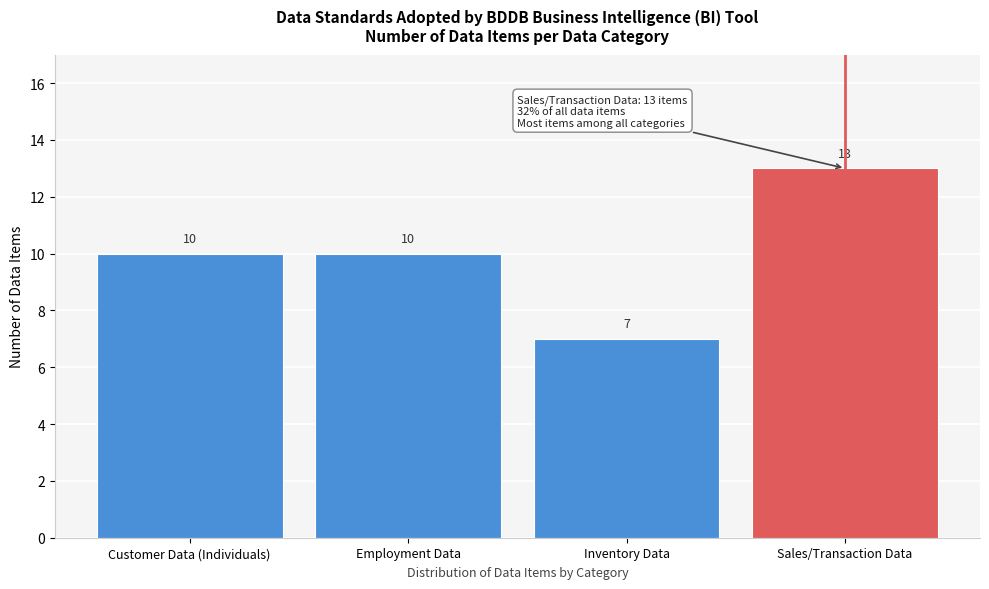

Reading left to right, transcribe all the data shown in this chart.

Customer Data (Individuals)=10	Employment Data=10	Inventory Data=7	Sales/Transaction Data=13